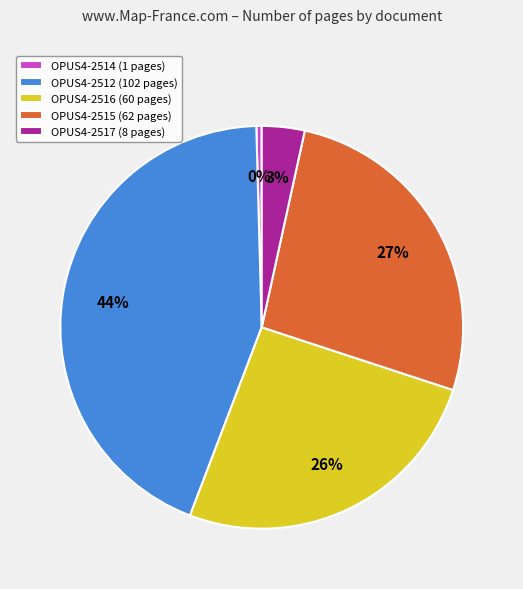

Is it true that OPUS4-2515 is 13% of the pie?

False